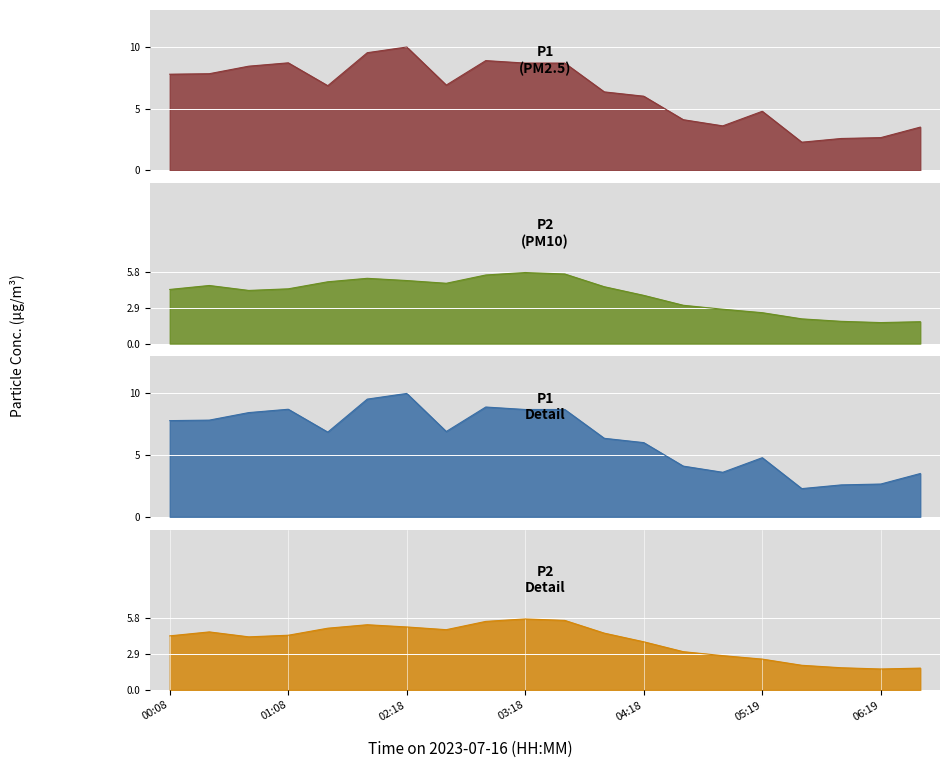

True or false: P1 and P2 intersect in this chart.

False